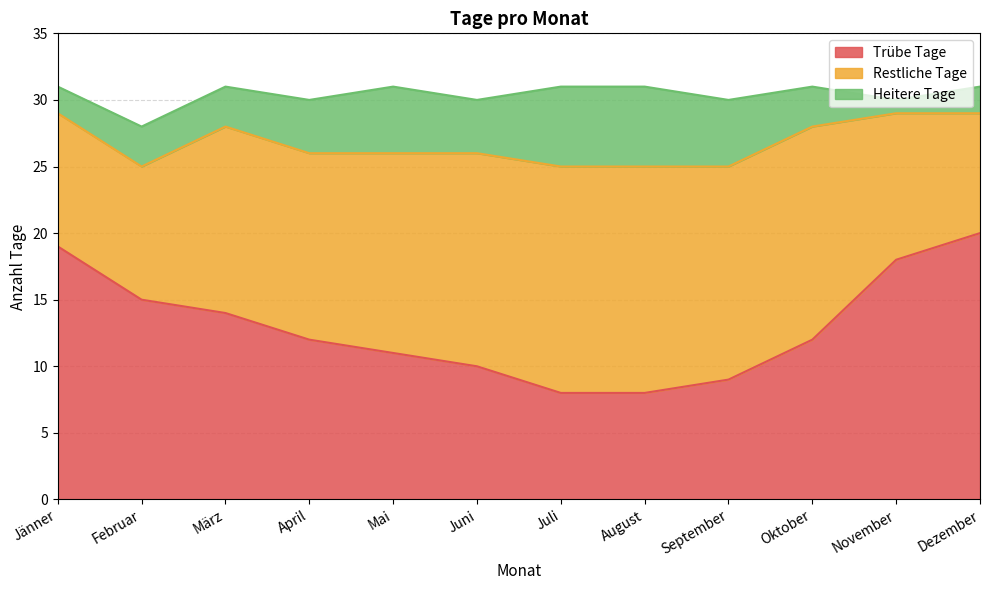

List the labels in order of Restliche Tage value, largest first.

Juli, August, Juni, September, Oktober, Mai, März, April, November, Jänner, Februar, Dezember